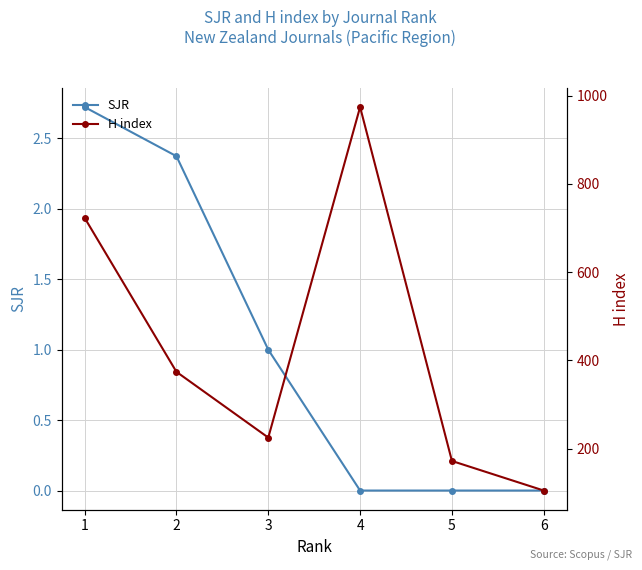

Reading left to right, what are all the values shown in this chart?

SJR: 6=0.0	5=0.0	4=0.0	3=1.0	2=2.4	1=2.7
H index: 6=105.0	5=172.0	4=974.0	3=225.0	2=374.0	1=723.0